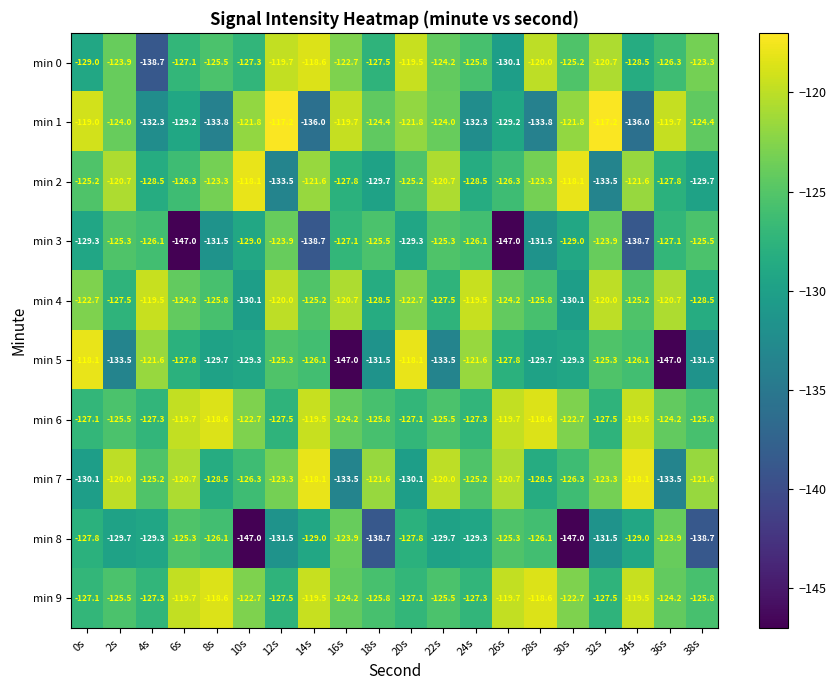

What is the difference between the second highest and minimum values in the min 2 series?

15.4